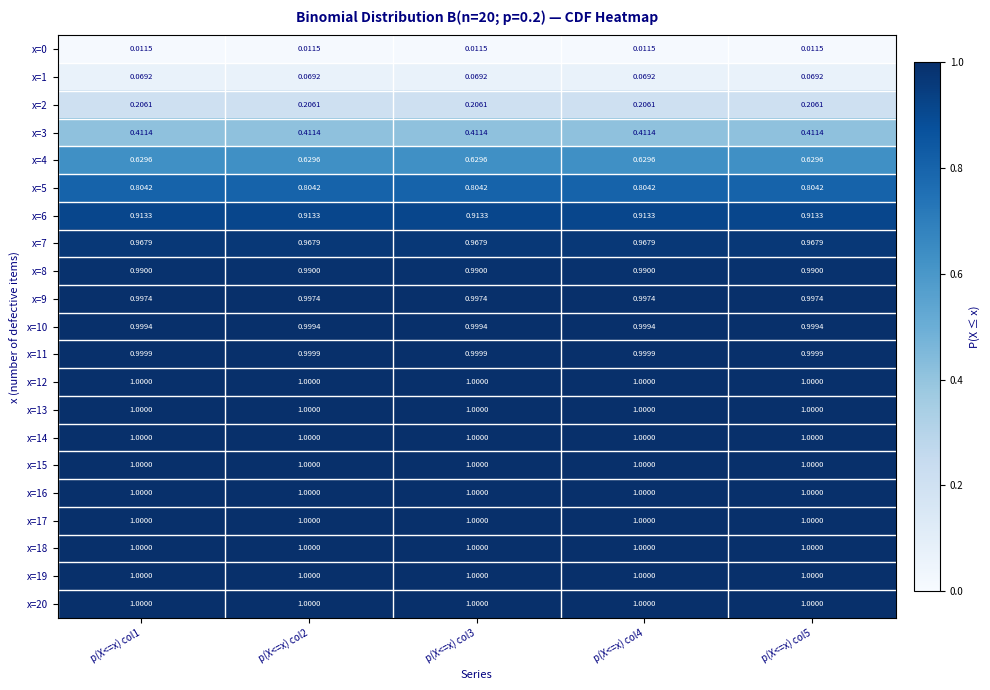

Is the value of x=9 at p(X<=x) col1 greater than the value of x=16 at p(X<=x) col3?

No